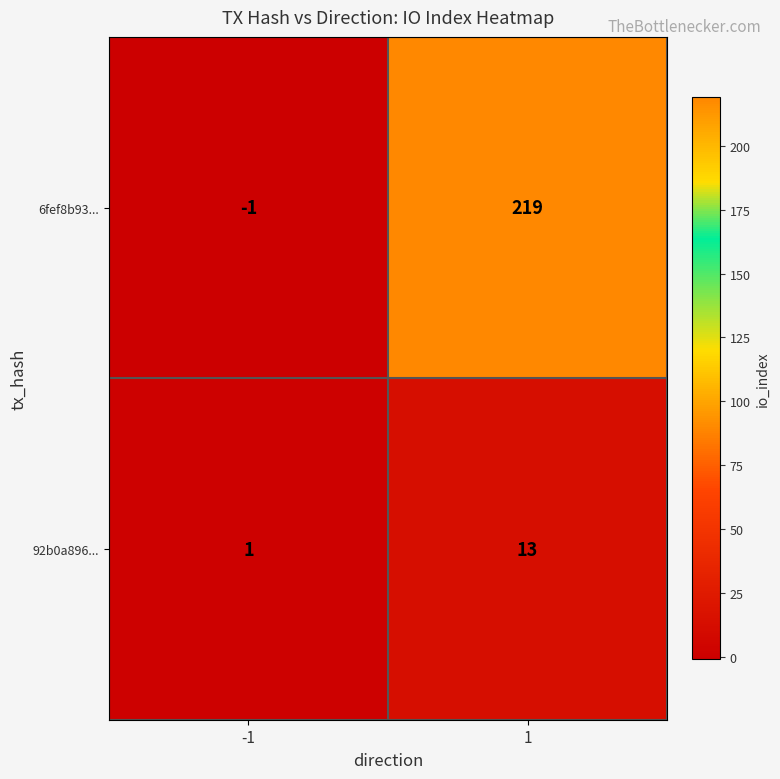

How many data points does each series have?

2